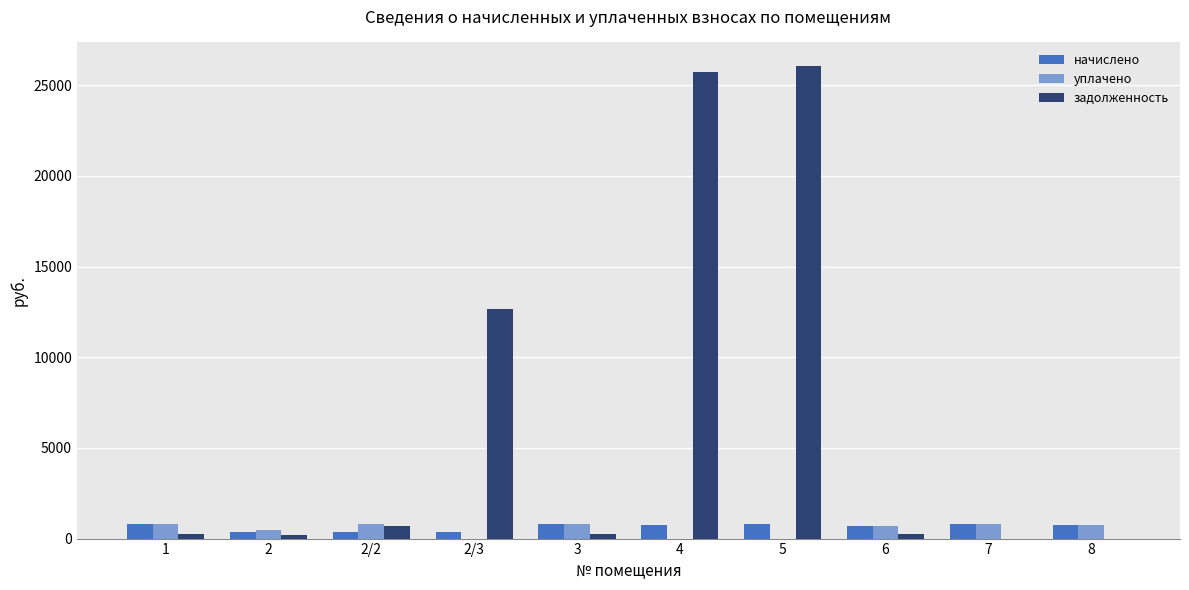

What is the spread (max minus min) of values at 3?

545.6